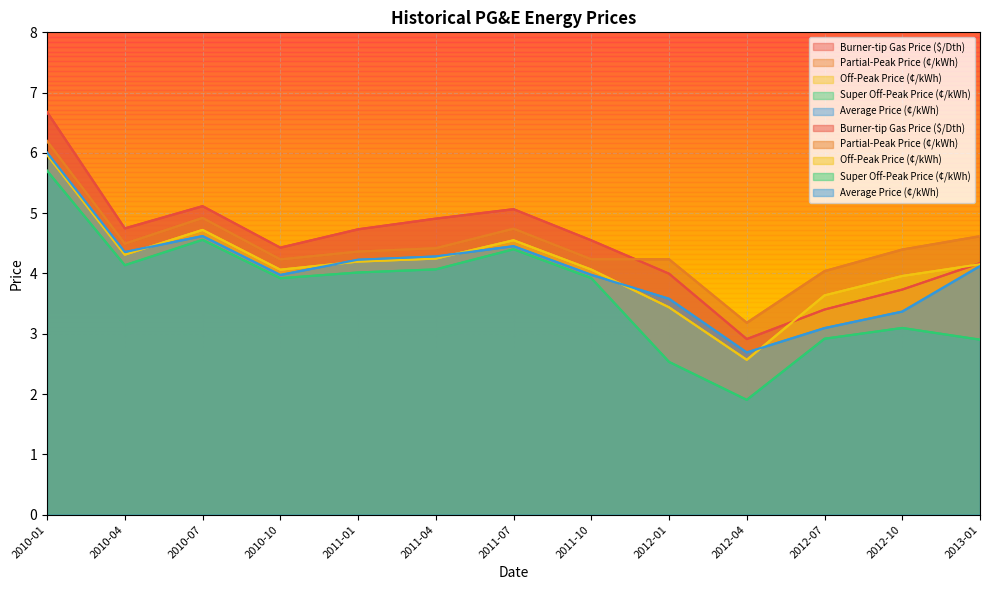

Which series has the widest spread of values?

Super Off-Peak Price (¢/kWh)